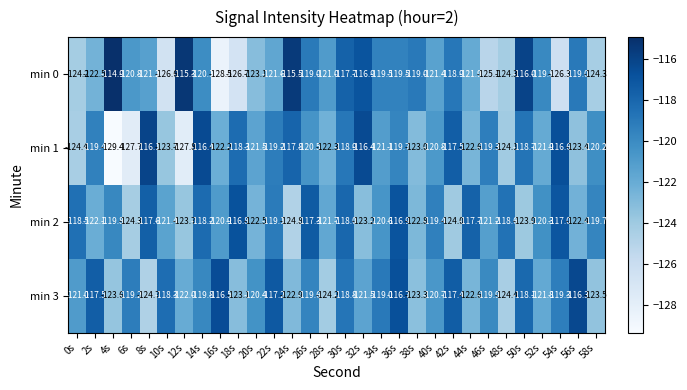

List the labels in order of min 3 value, largest first.

56s, 16s, 36s, 22s, 42s, 2s, 50s, 10s, 30s, 34s, 6s, 54s, 26s, 14s, 46s, 20s, 40s, 0s, 32s, 52s, 12s, 44s, 24s, 18s, 38s, 58s, 4s, 28s, 48s, 8s